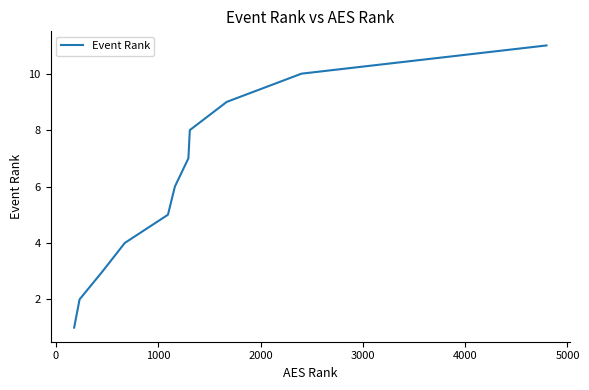

What is the maximum value shown in the chart?

11